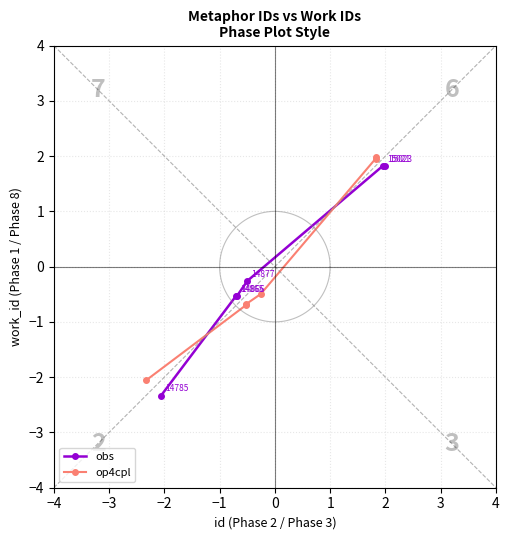

At how many categories does at least one series exceed 1?

2